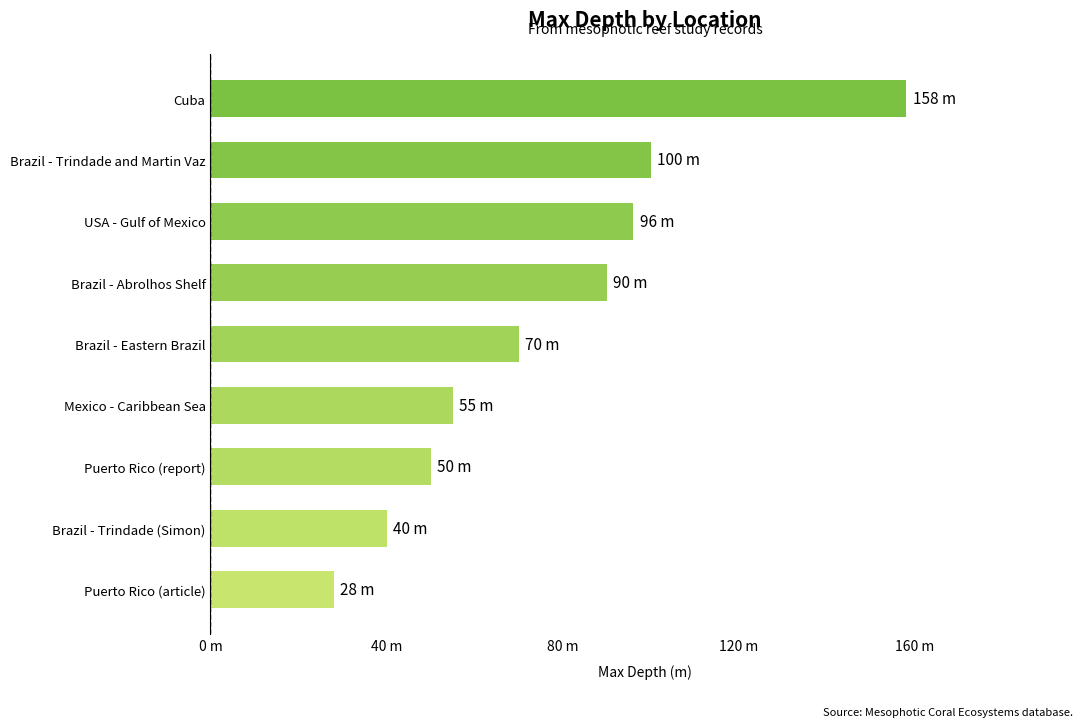

Are the bars horizontal?

Yes